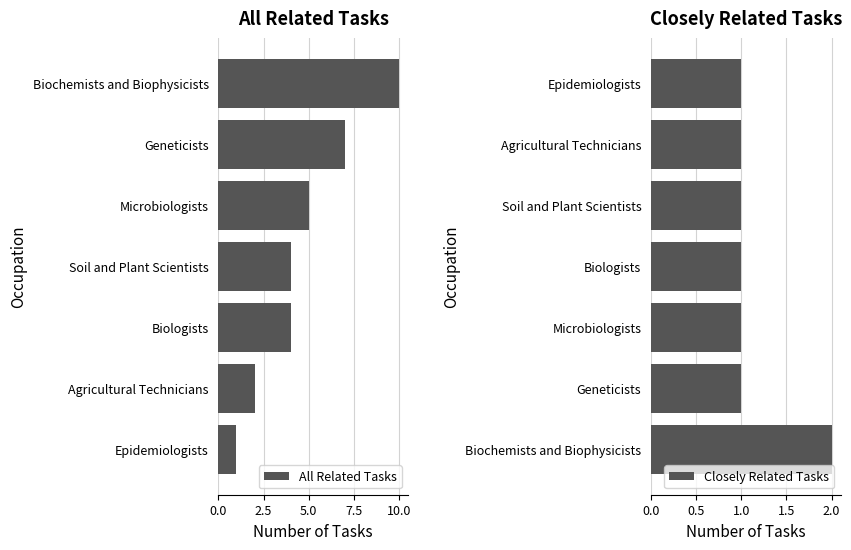

At which label does All Related Tasks reach its minimum?

Epidemiologists